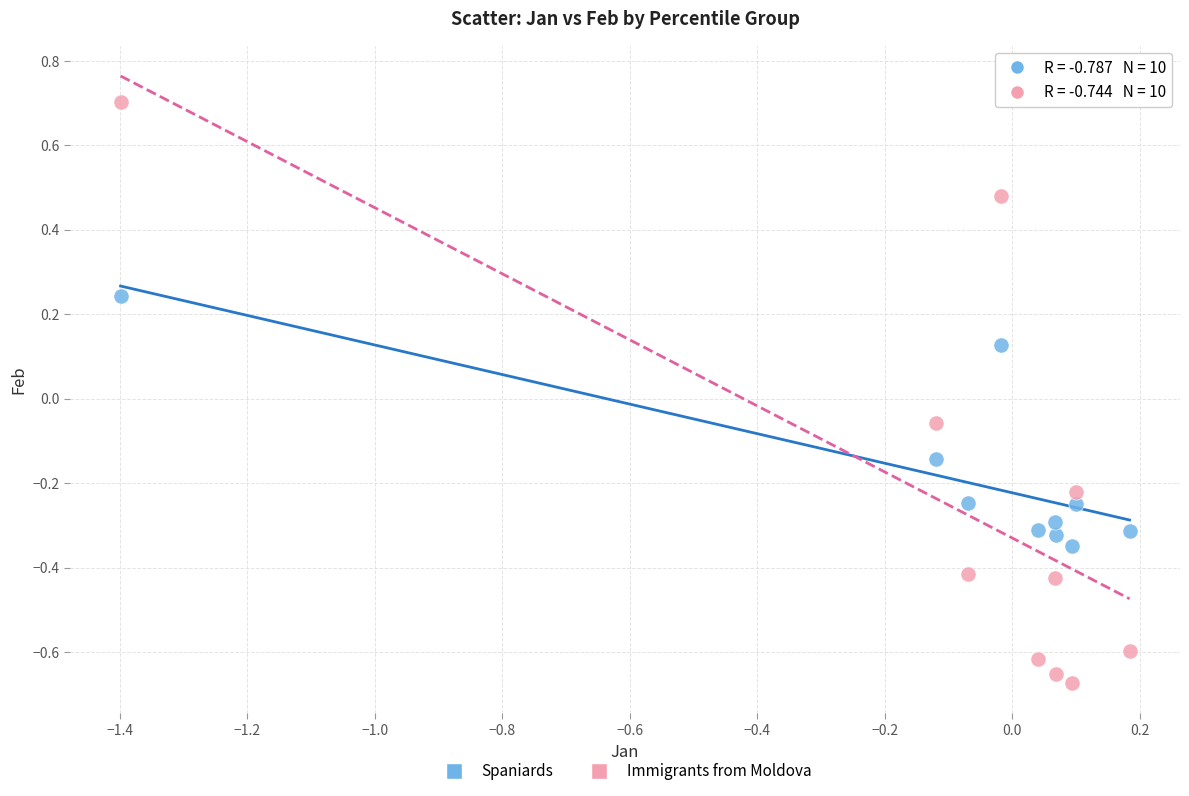

Which series contains the highest Y value?

Immigrants from Moldova